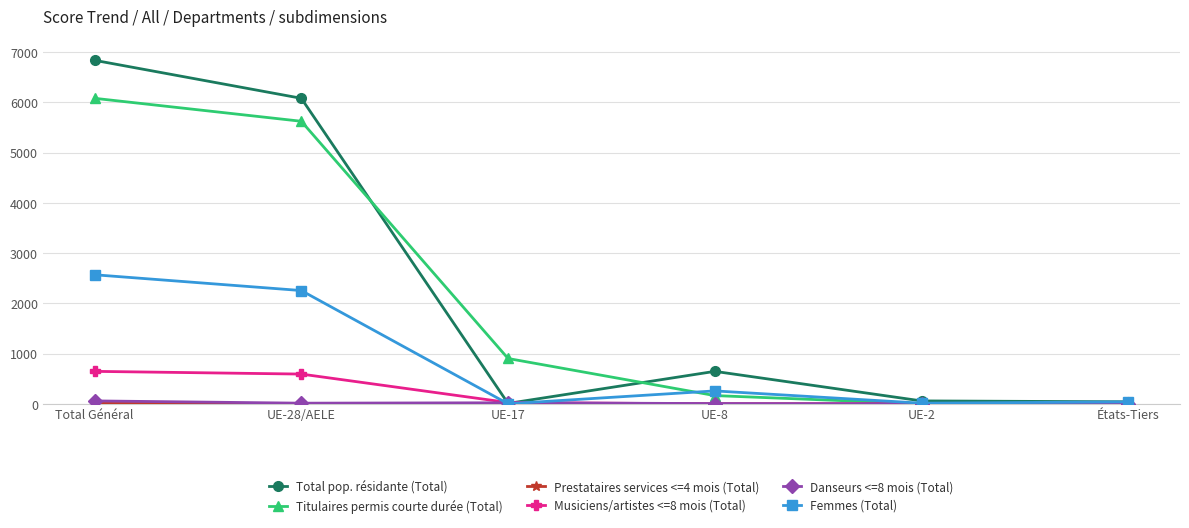

Does the chart have visible grid lines?

Yes